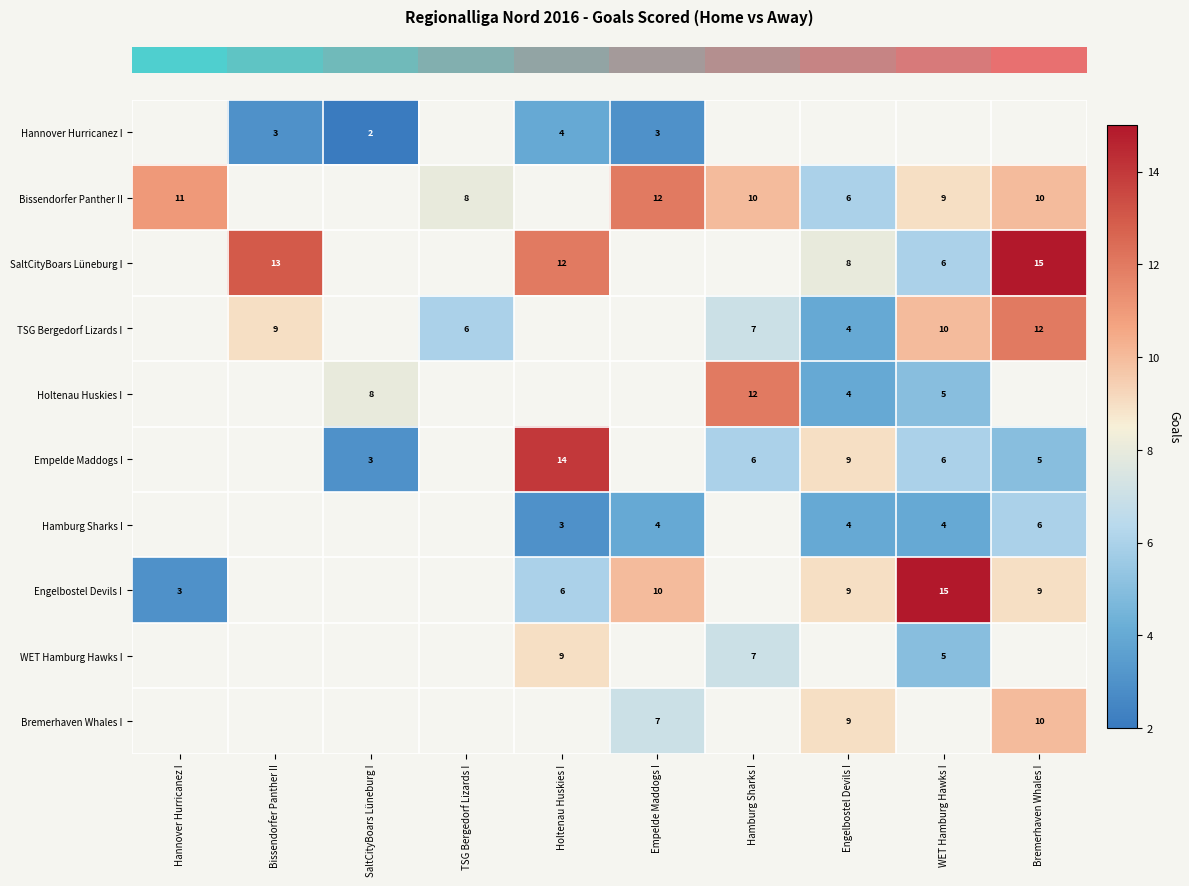

Which category has the lowest value across all series?

SaltCityBoars Lüneburg I